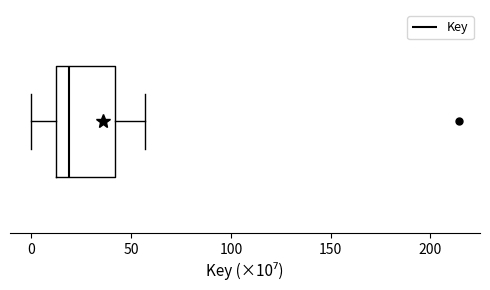

Where is the left edge of the box on the x-axis? The values are not printed on the chart, so give them approximately, as read against the axis.

10